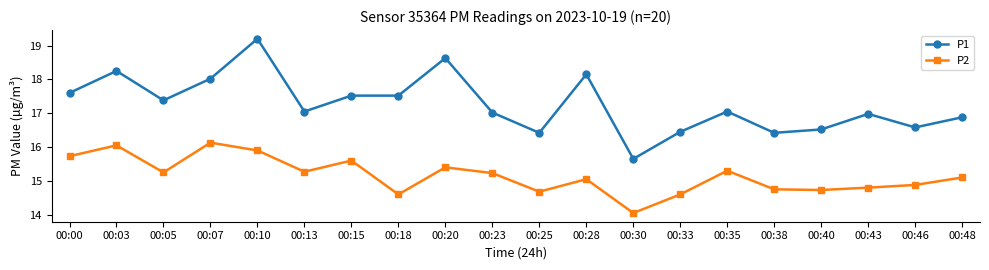

At 00:20, list the series in order from largest to smallest.

P1, P2